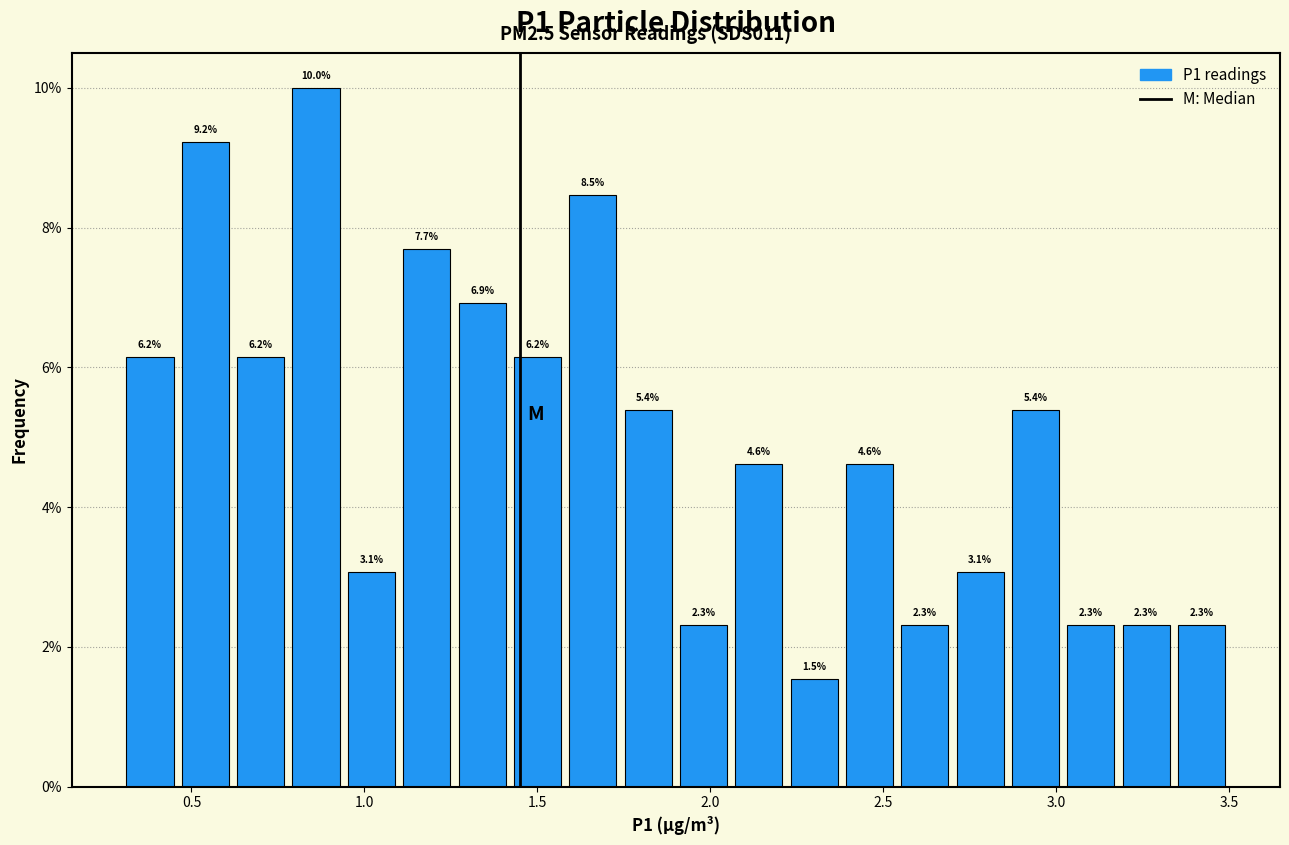

Read against the x-axis, roughly where is the centre of the tallest bar?

0.85